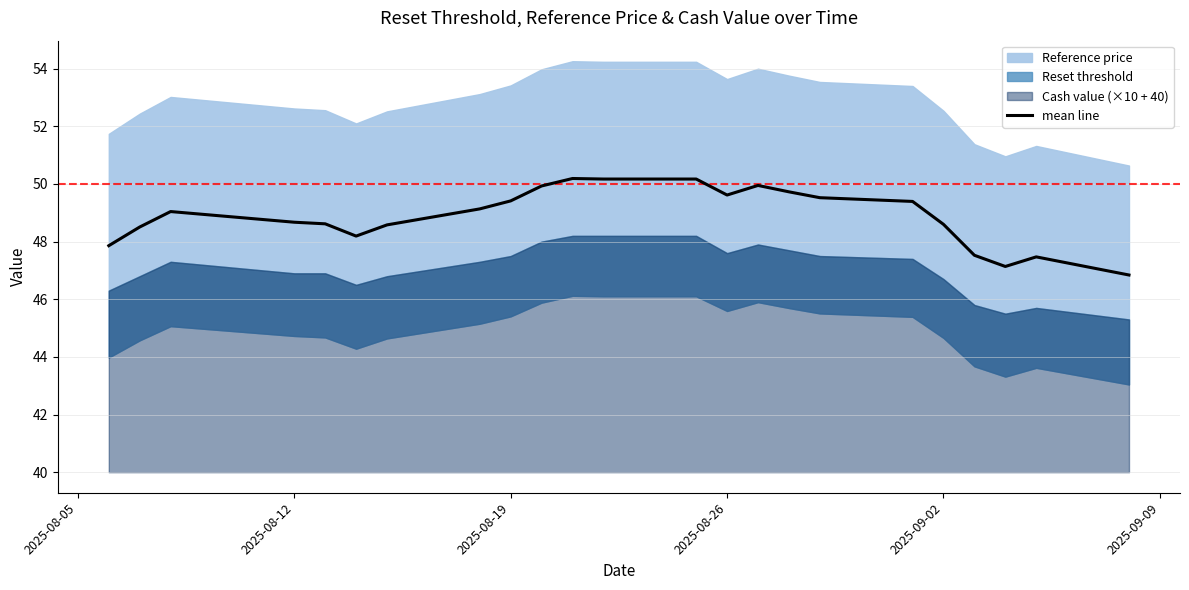

Approximately how many times larger is the value at 2025-08-26 compared to 2025-08-12?

1.0